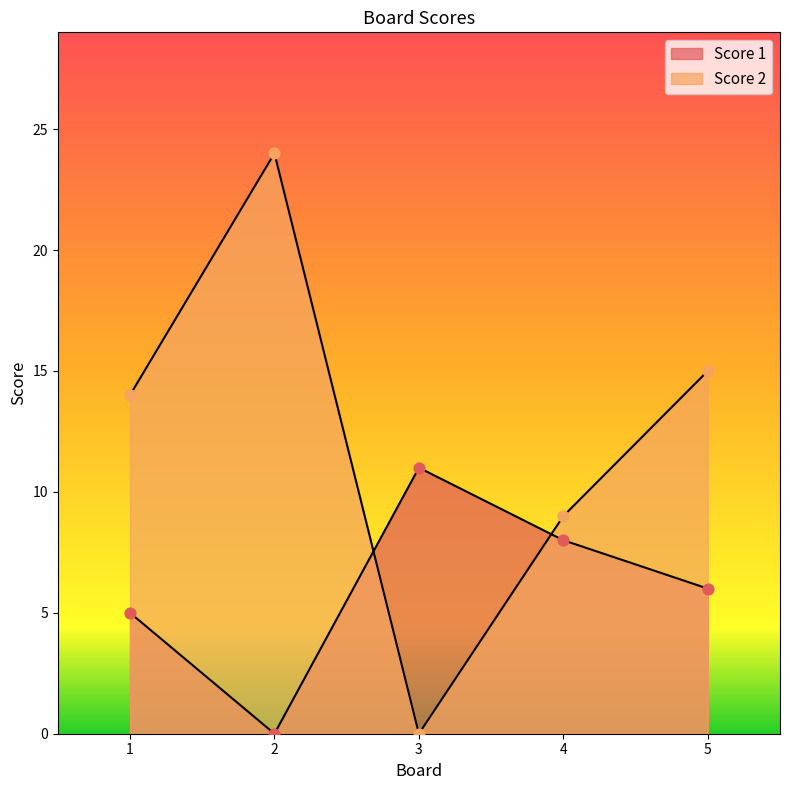

Which series reaches the maximum Y coordinate?

Score 2